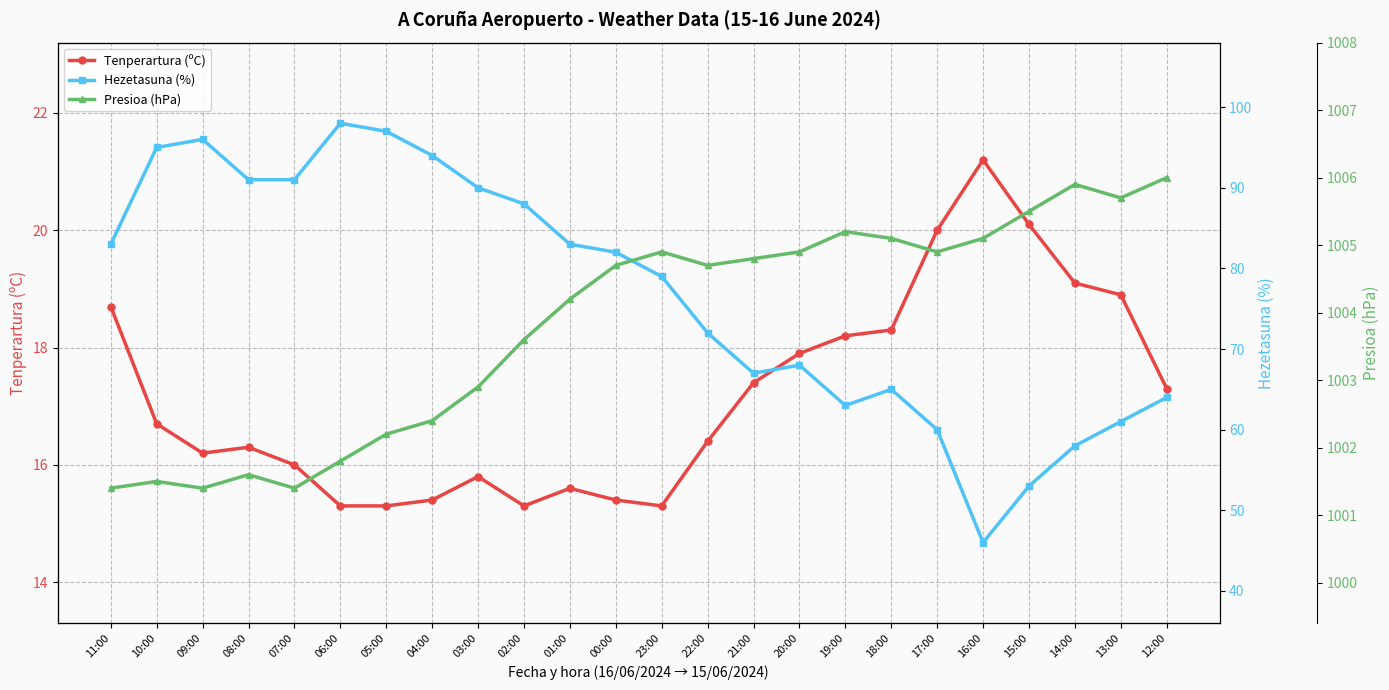

What is the label of the 11th point from the left?

01:00